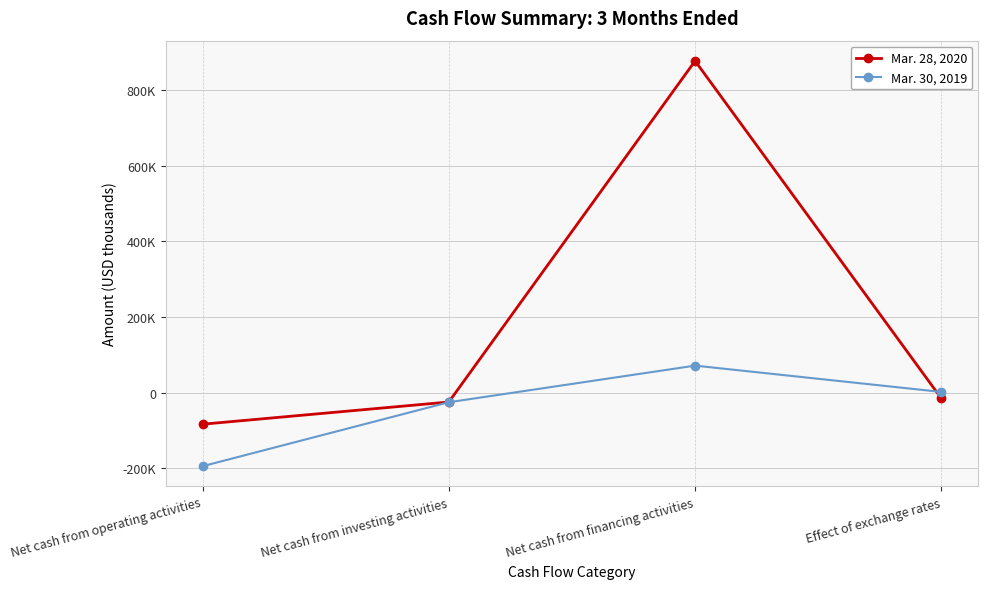

What is the label of the 1st point from the left?

Net cash from operating activities